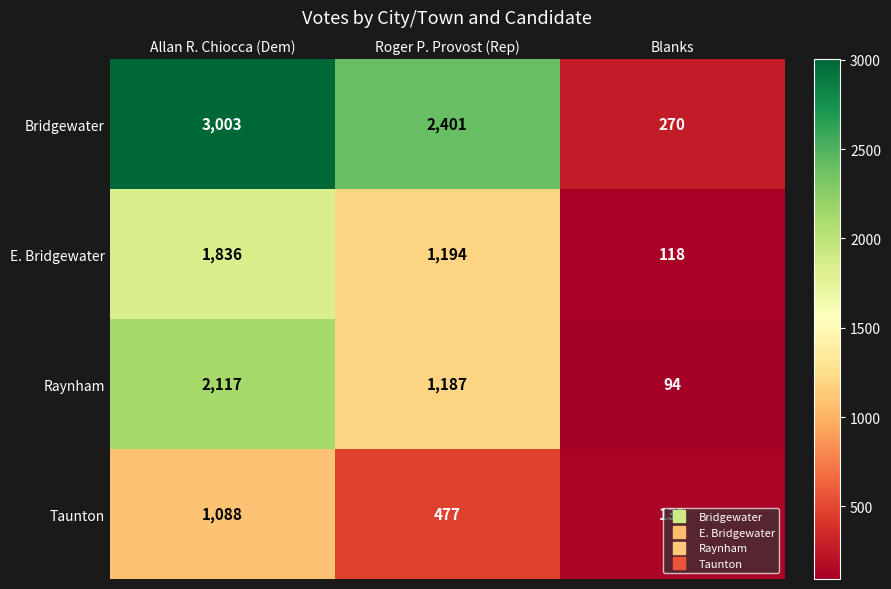

At which category is the sum across all series the highest?

Allan R. Chiocca (Dem)